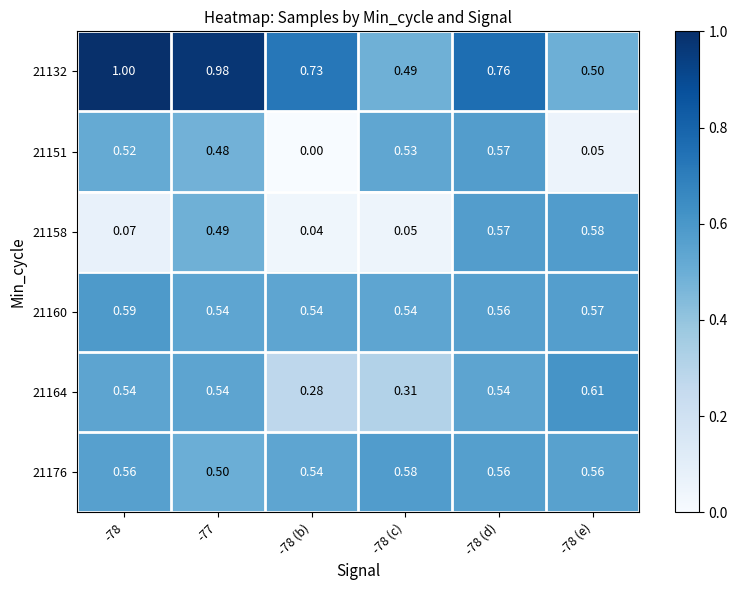

At -78, list the series in order from largest to smallest.

21132, 21160, 21176, 21164, 21151, 21158